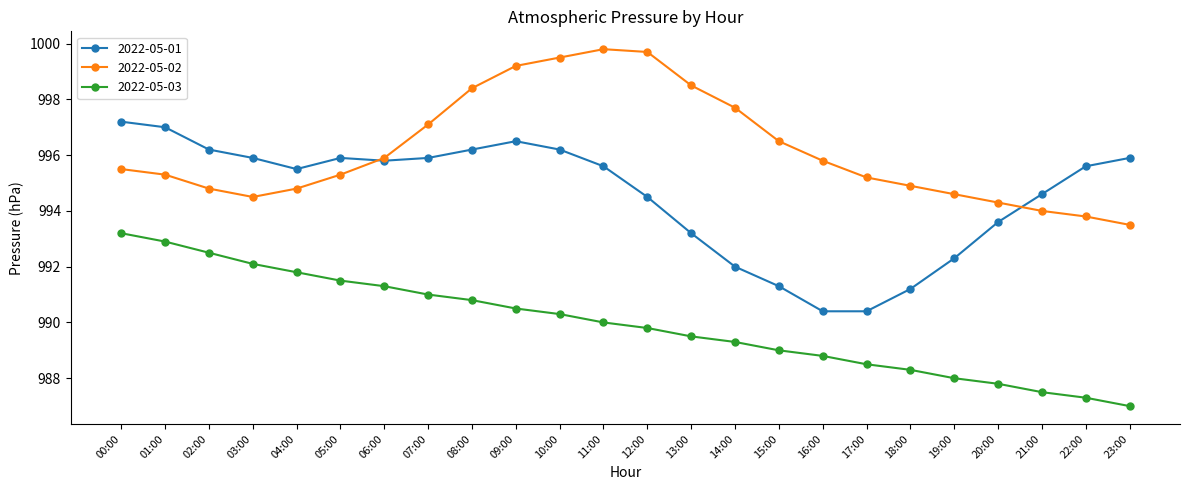

Which series has the largest range (max minus min)?

2022-05-01